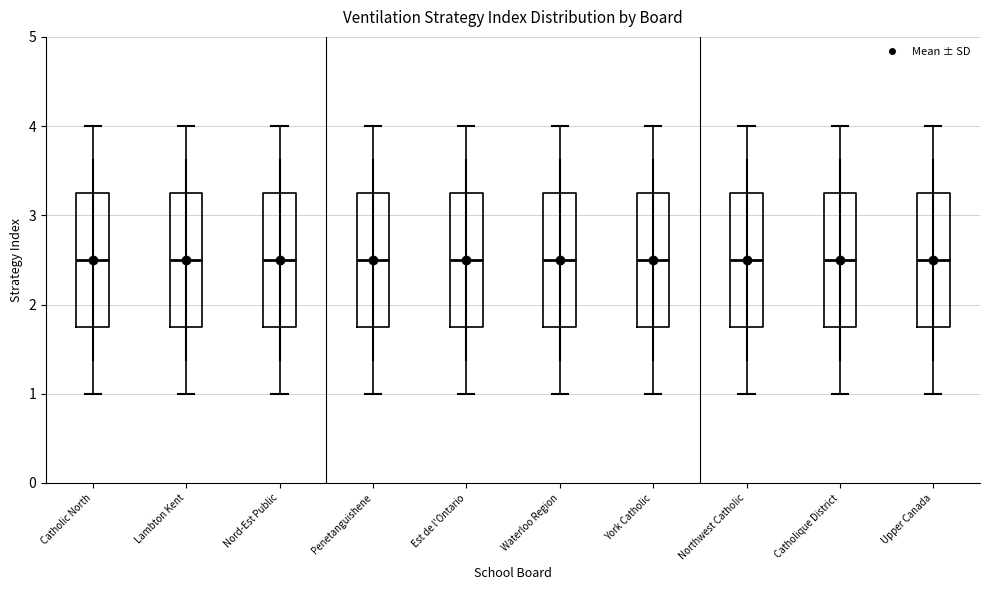

Where is the lower edge of the box for Lambton Kent on the y-axis? The values are not printed on the chart, so give them approximately, as read against the axis.

1.8